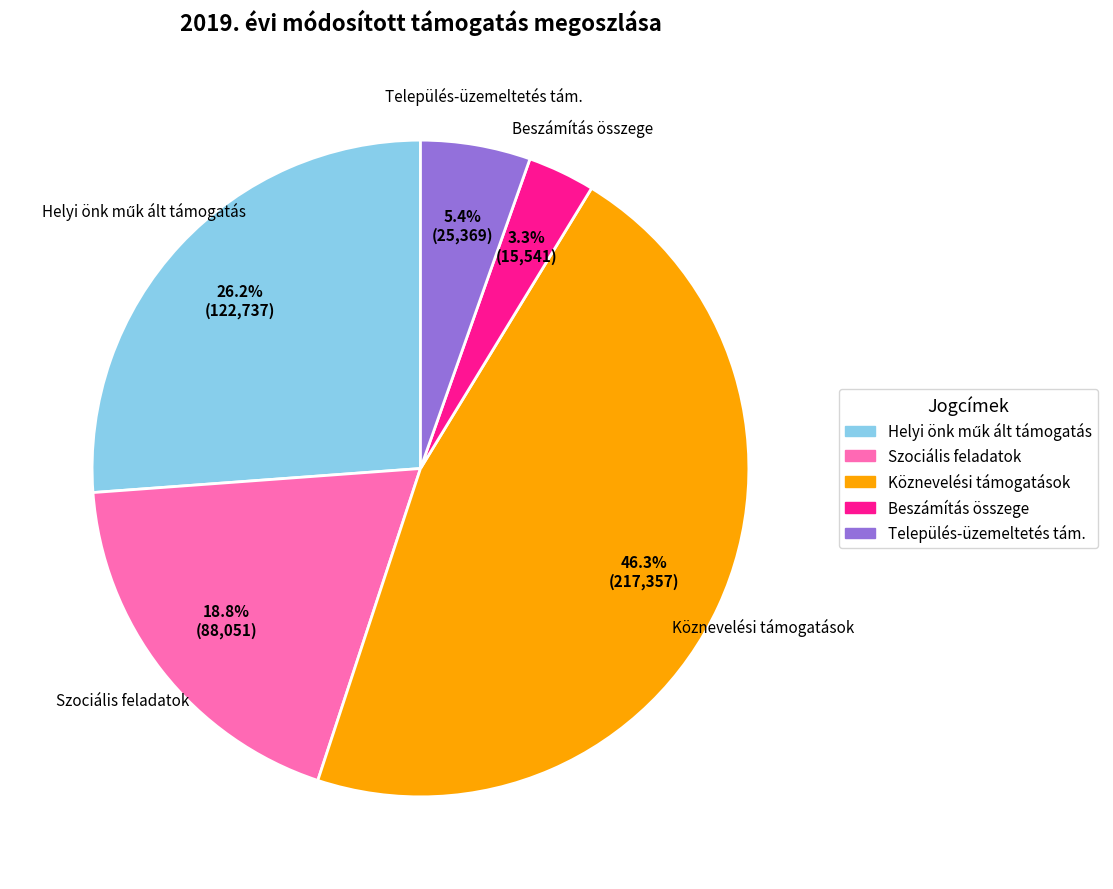

Count the number of slices in the pie.

5